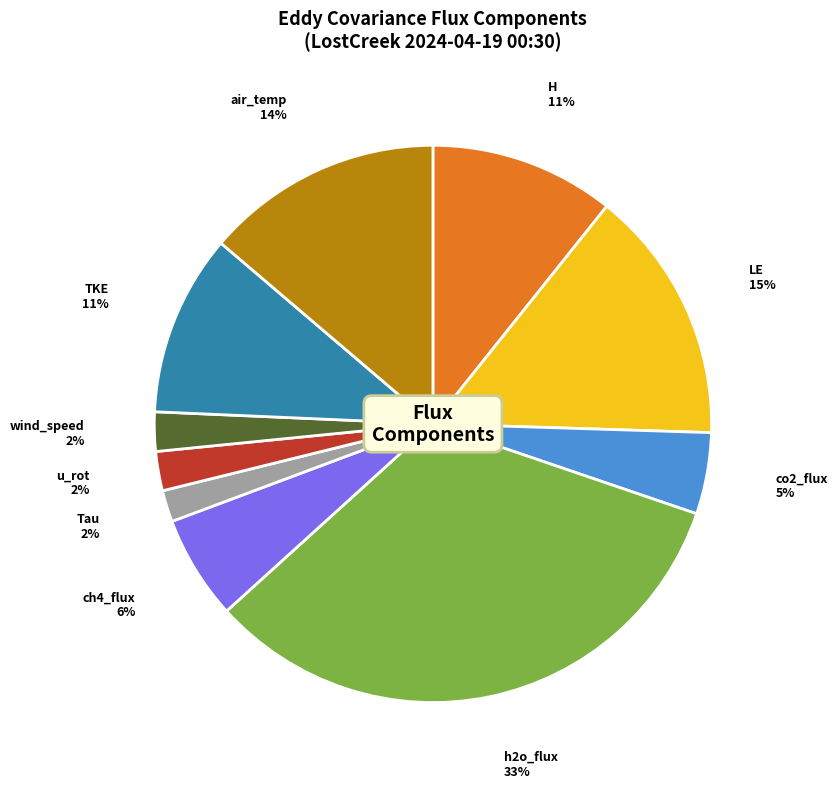

How many segments does this pie chart have?

10